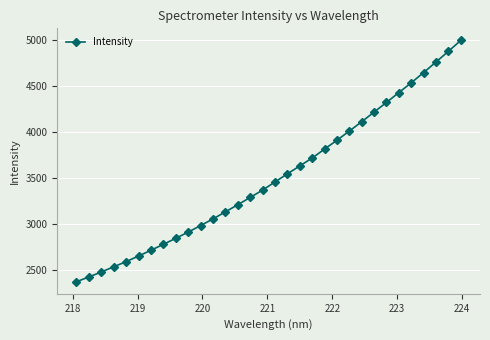

What is the difference between the maximum and second lowest values?

2567.4